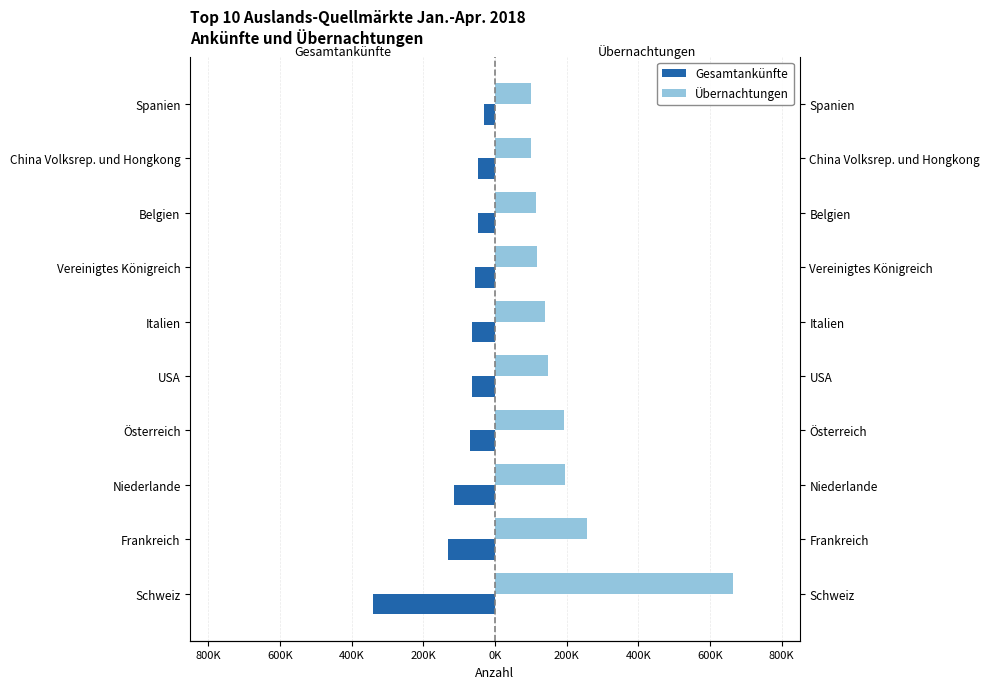

What value does the Übernachtungen series have at USA, to the nearest 10?

148630